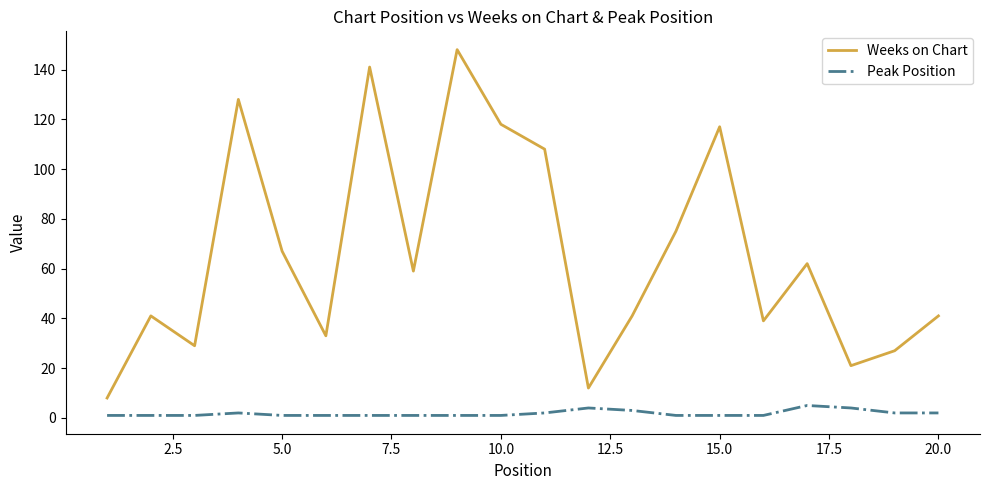

Does the chart have visible grid lines?

No